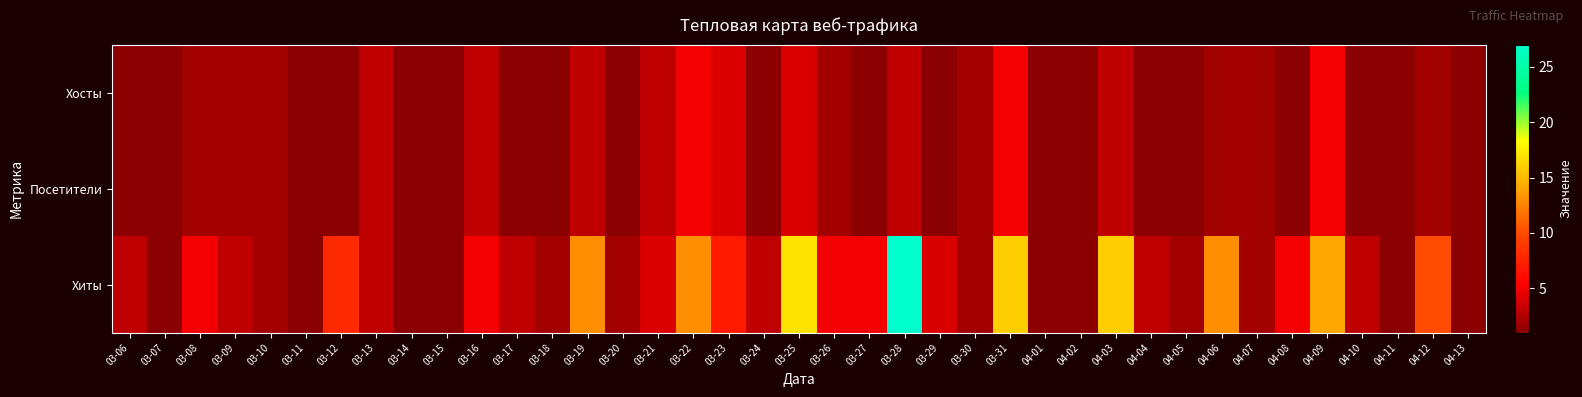

What is the spread (max minus min) of values at 04-12?

8